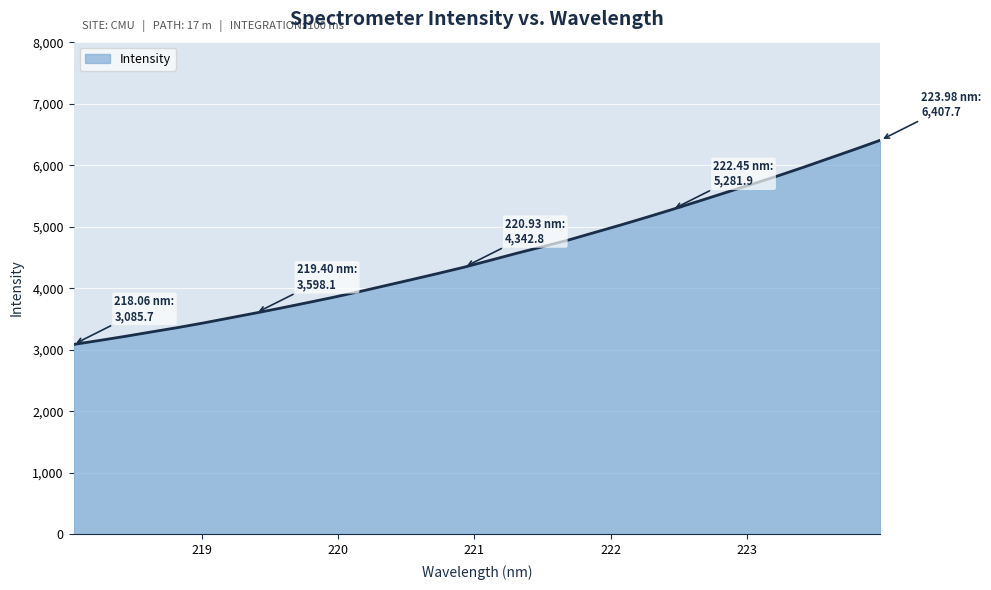

What is the maximum value shown in the chart?

6407.7